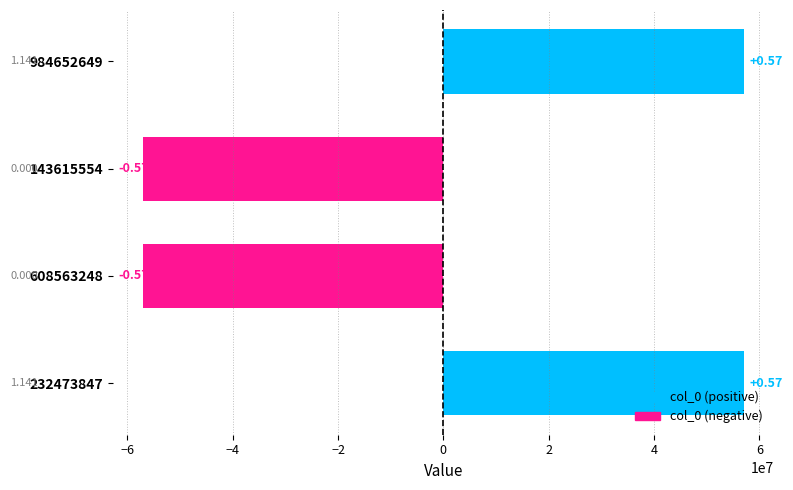

The value at 608563248 is -57048869. True or false?

True